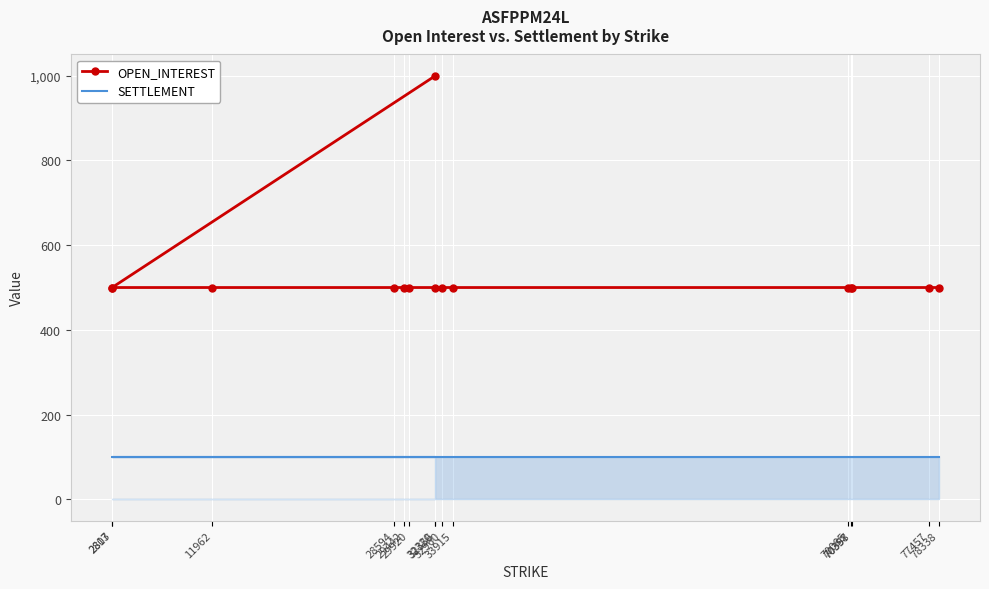

What are all the series names shown in the legend?

OPEN_INTEREST, SETTLEMENT